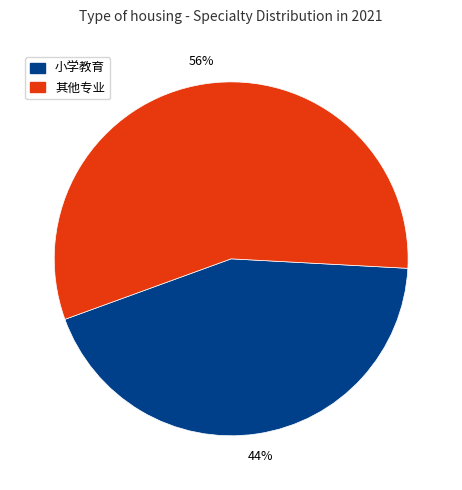

Does any single category account for the majority?

Yes